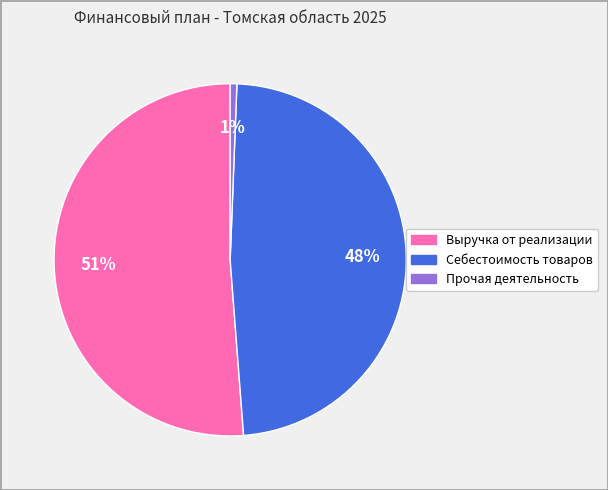

Do Выручка от реализации and Себестоимость товаров together represent more than half of the pie?

Yes